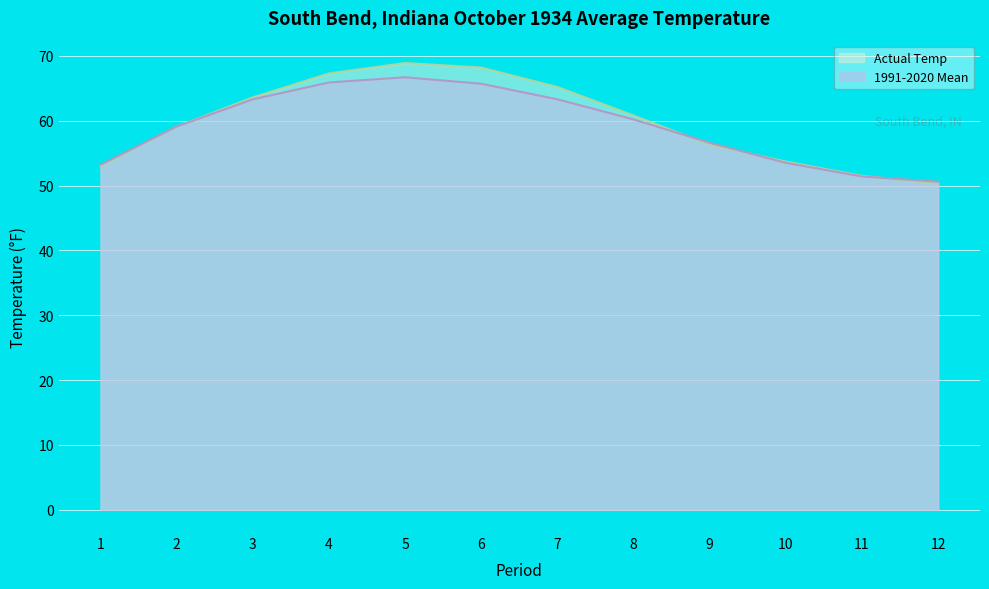

At which category is the sum across all series the highest?

5